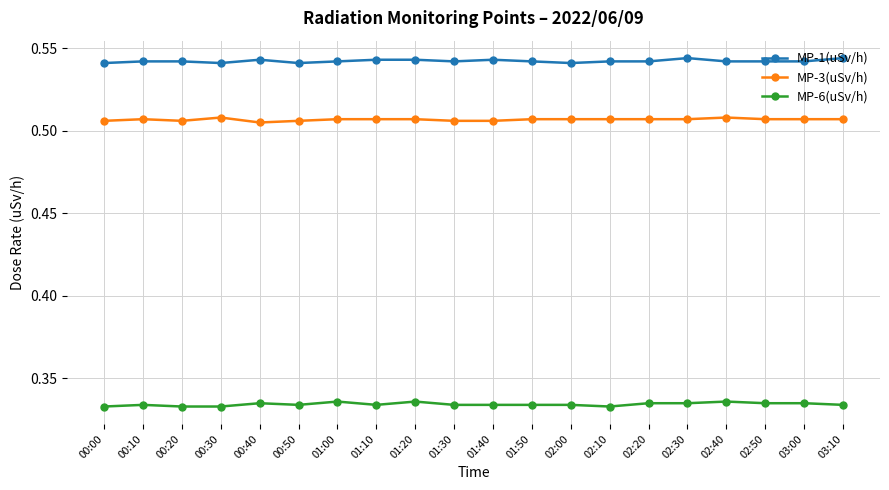

The value of MP-1(uSv/h) at 02:30 is 0.8. True or false?

False